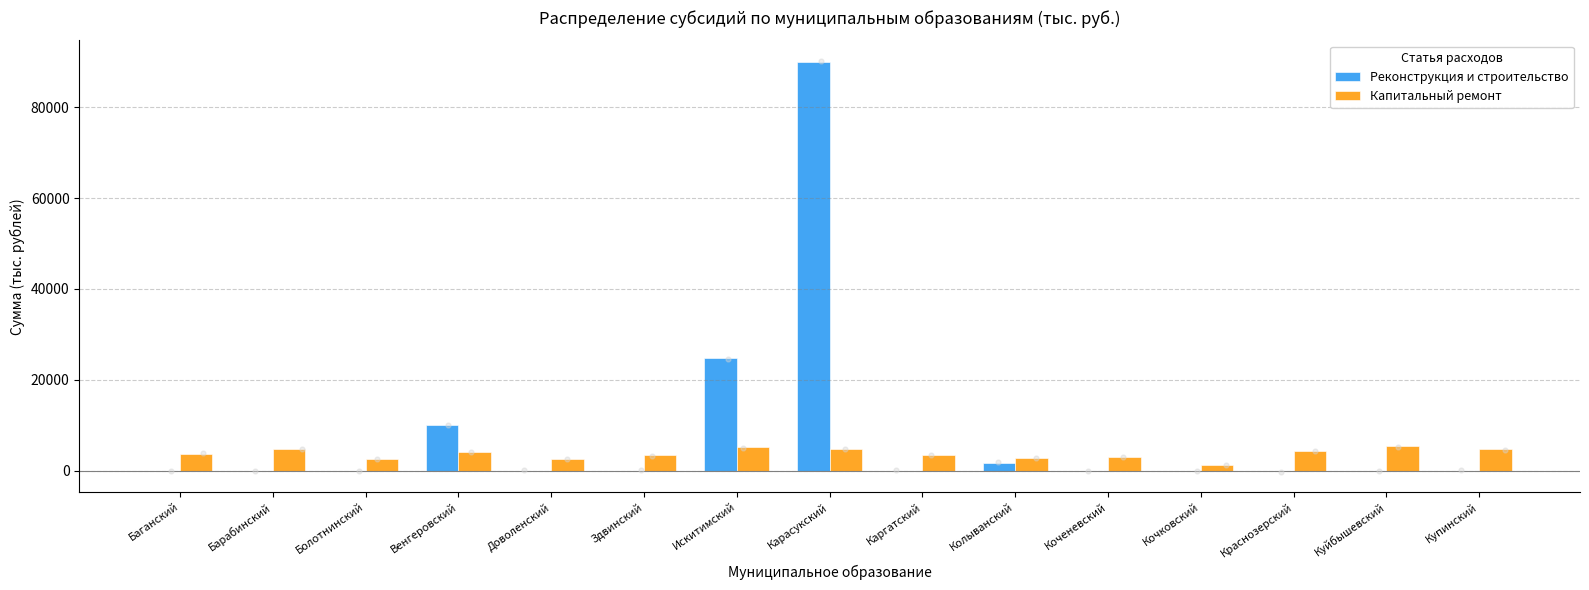

Which series reaches the minimum Y coordinate?

Реконструкция и строительство